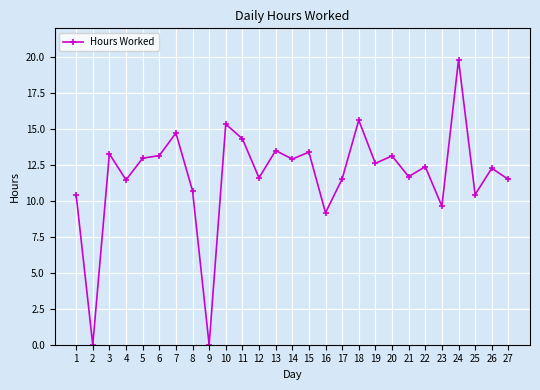

What is the change in value from 19 to 20?

+0.5